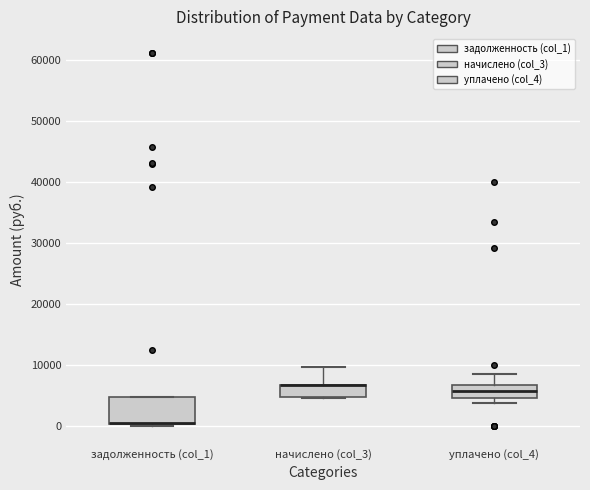

Reading left to right, transcribe this box plot: for each box, give where its median line is, the range the box spans, and where its two whiskers end, as read against the y-axis. The values are not printed on the chart, so give them approximately, as read against the axis.

задолженность (col_1): median 1000 (drawn on the box's lower edge), box 0 to 5000, whiskers 0 (just below the box's lower edge) to 5000
начислено (col_3): median 7000 (drawn on the box's upper edge), box 5000 to 7000, whiskers 5000 to 10000
уплачено (col_4): median 6000, box 5000 to 7000, whiskers 4000 to 9000